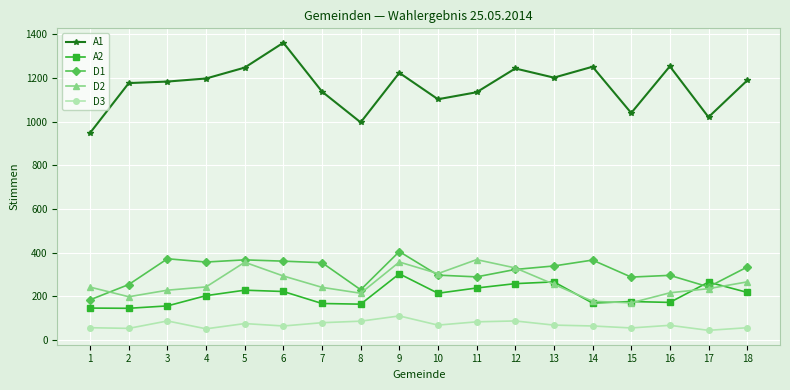

What is the highest value of the A2 series?

303